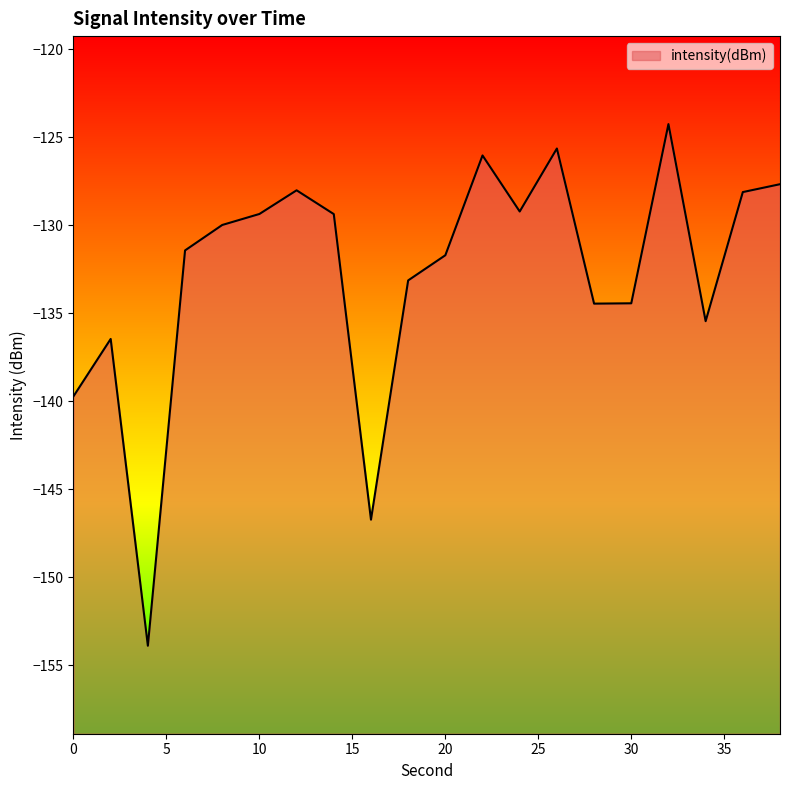

What is the difference between the second highest and minimum values?

28.3